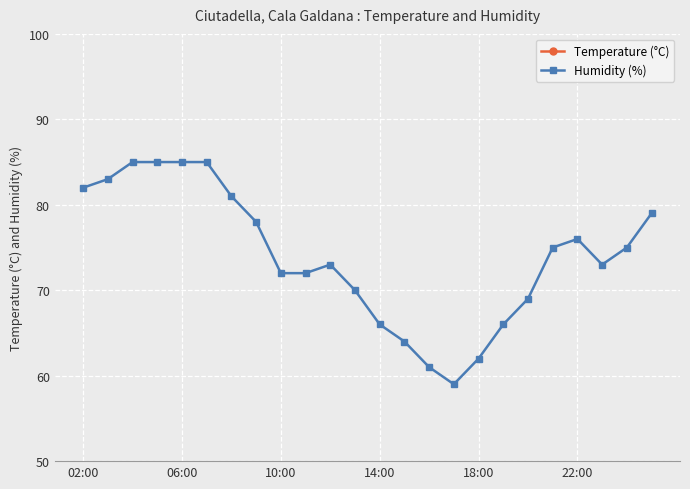

What is the value of the Temperature (°C) point at the 4th from the left?

20.2